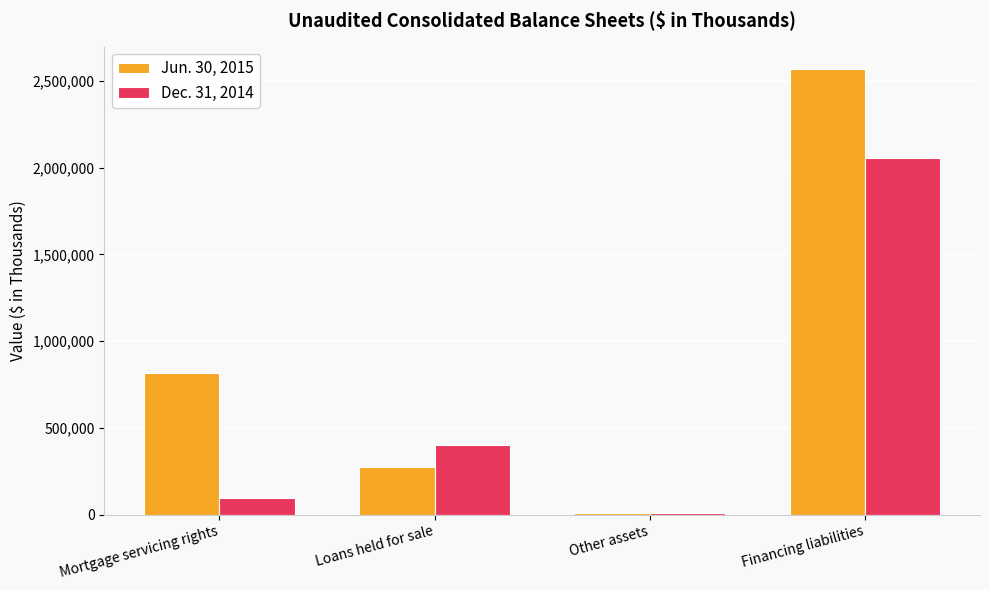

What are all the series names shown in the legend?

Jun. 30, 2015, Dec. 31, 2014